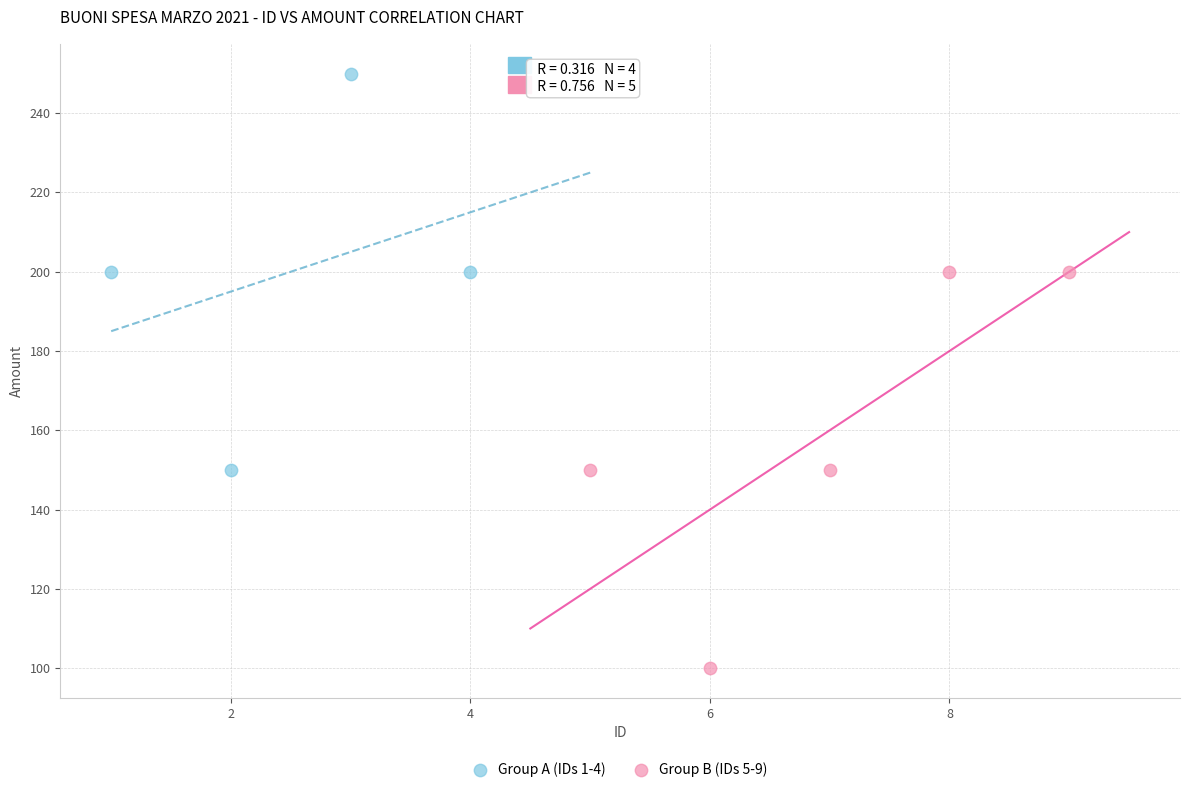

Which series reaches the minimum Y coordinate?

Group B (IDs 5-9)